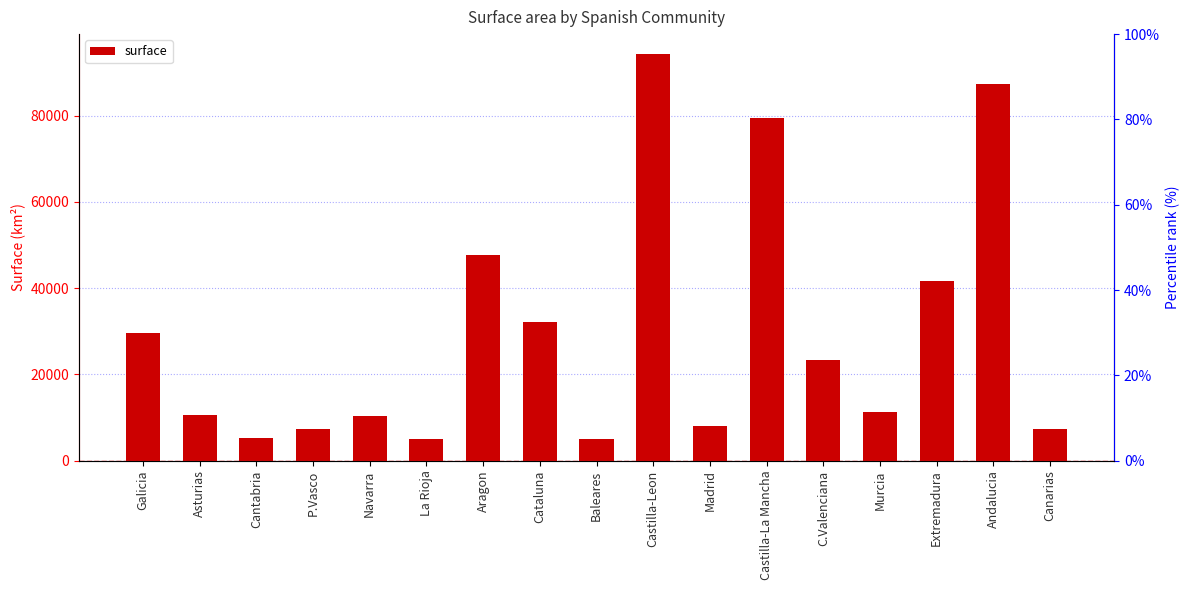

Between Cantabria and Castilla-Leon, which is larger?

Castilla-Leon